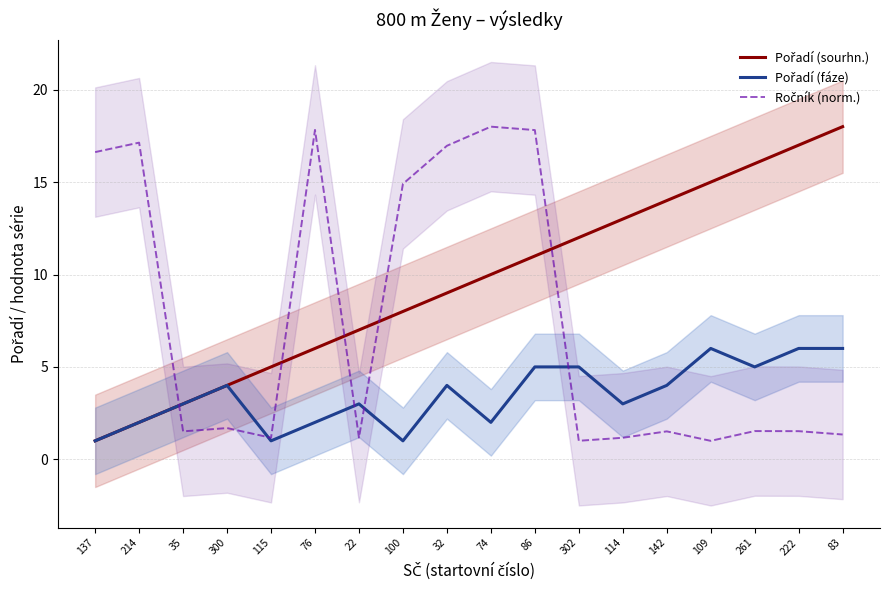

Reading right to left, what are all the values shown in this chart?

Pořadí (sourhn.): 18.0	17.0	16.0	15.0	14.0	13.0	12.0	11.0	10.0	9.0	8.0	7.0	6.0	5.0	4.0	3.0	2.0	1.0
Pořadí (fáze): 6.0	6.0	5.0	6.0	4.0	3.0	5.0	5.0	2.0	4.0	1.0	3.0	2.0	1.0	4.0	3.0	2.0	1.0
Ročník (norm.): 1.3	1.5	1.5	1.0	1.5	1.2	1.0	17.8	18.0	17.0	14.9	1.2	17.8	1.2	1.7	1.5	17.1	16.6